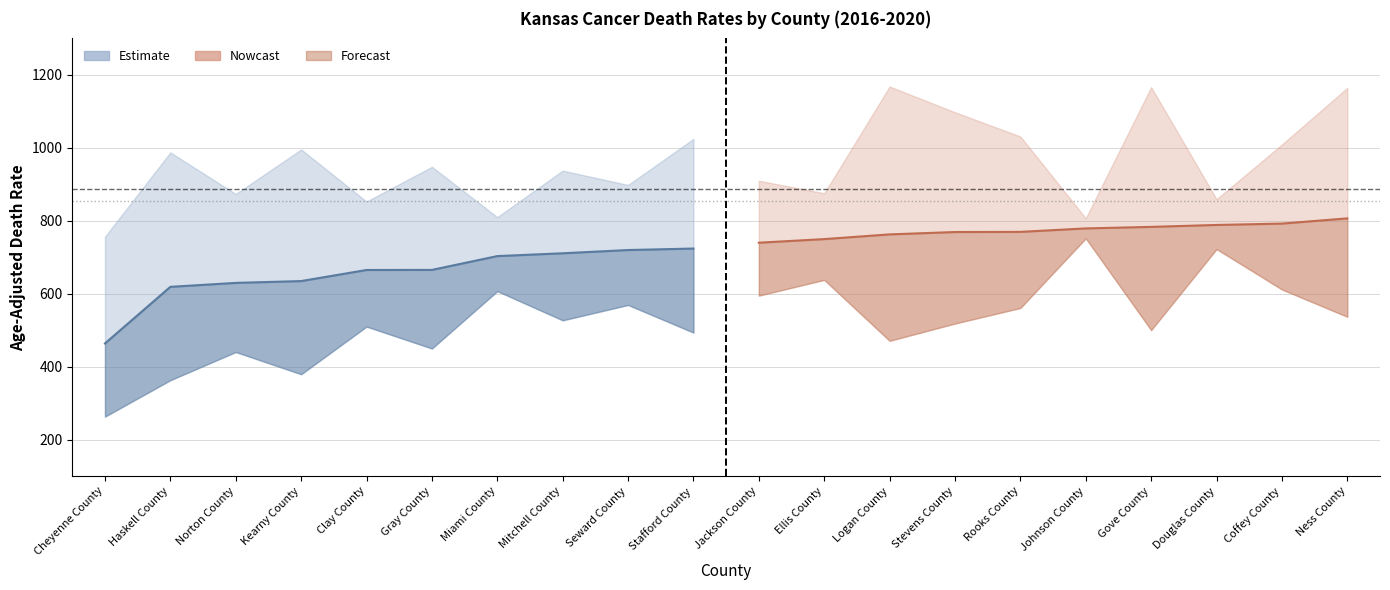

True or false: Age-Adjusted Death Rate and Lower CI (Rate) cross at least once.

False